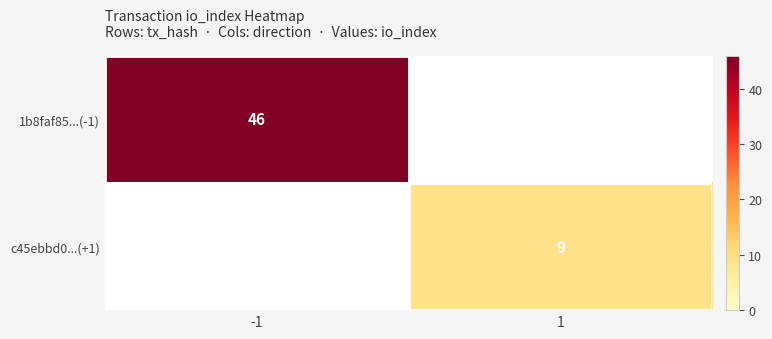

Is the value of c45ebbd0...(+1) at 1 greater than the value of 1b8faf85...(-1) at -1?

No